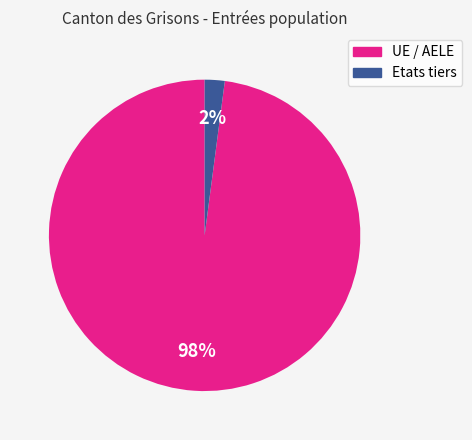

Does UE / AELE account for over 50% of the chart?

Yes